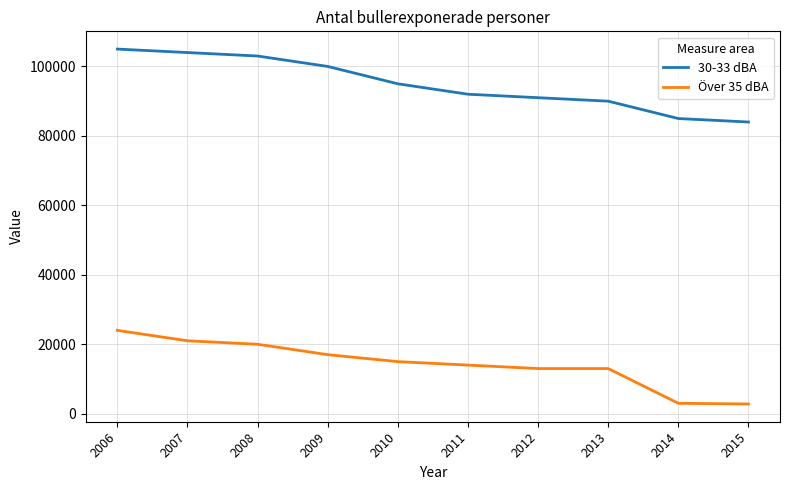

What is the average value of the 30-33 dBA series?

94900